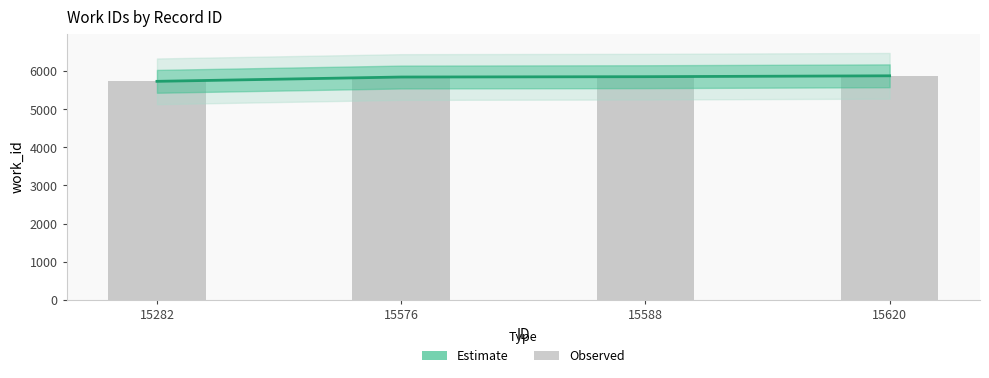

At how many categories does at least one series exceed 5818?

3